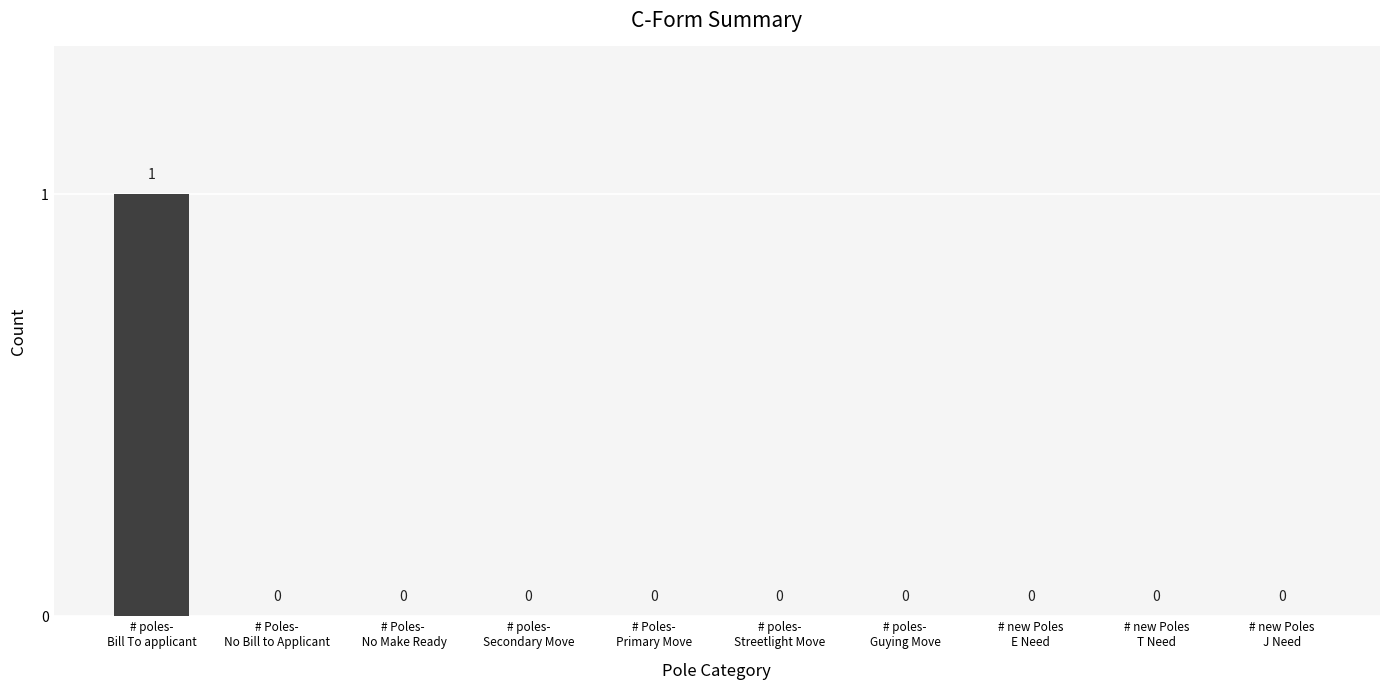

Is it true that the value at # poles-
Secondary Move is -1?

False